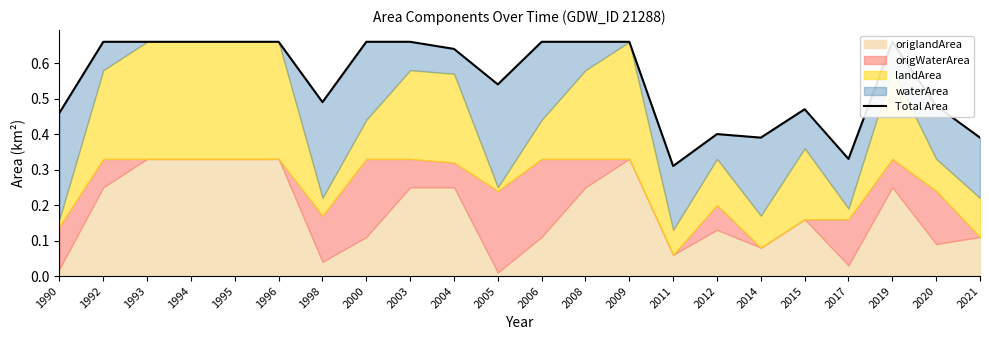

What is the change in value from 1990 to 2012?

-0.1